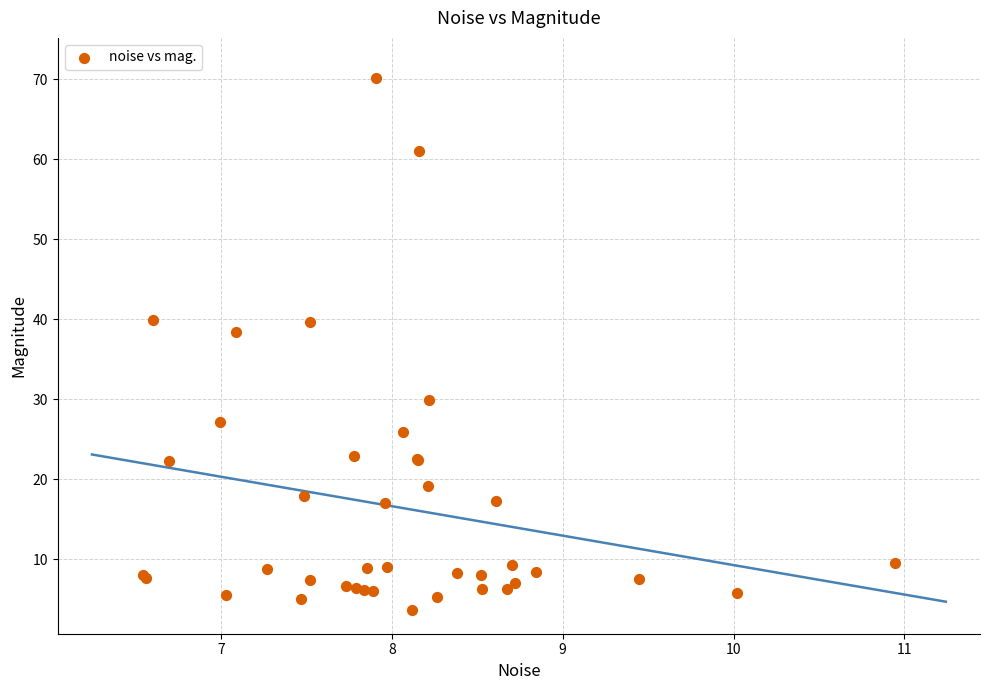

What Y value in the scatter plot is closest to 36?

38.4